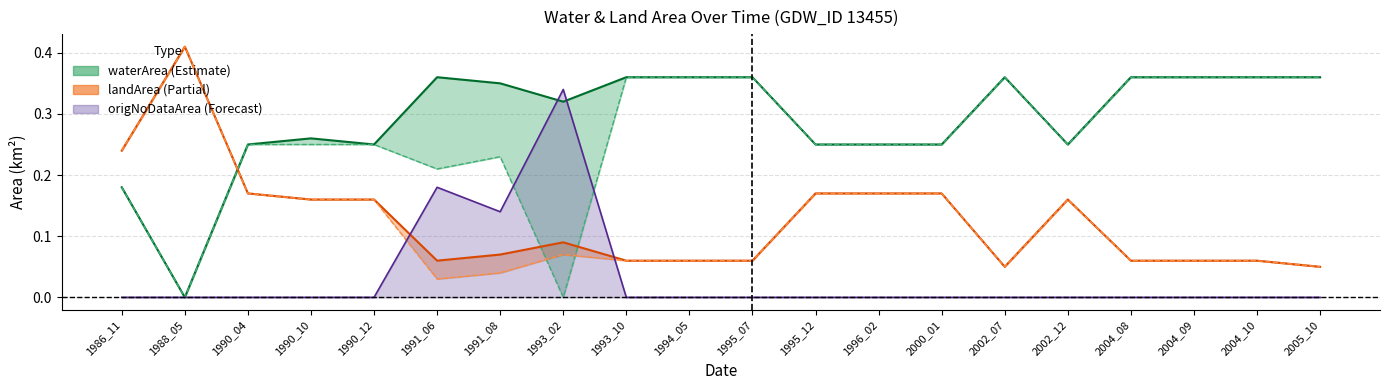

What is the difference between the maximum and minimum values in the landArea series?

0.4